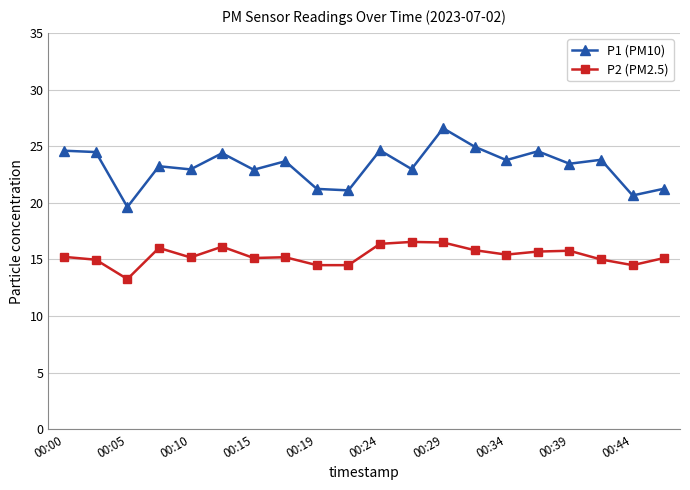

How many lines are shown in the chart?

2